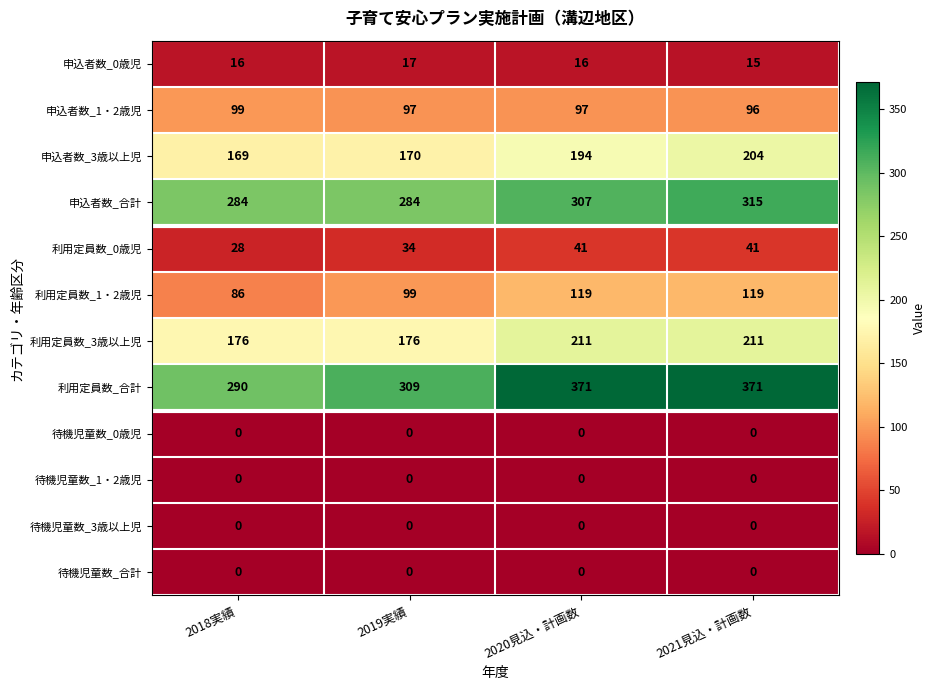

What is the approximate value of 利用定員数_1・2歳児 at 2020見込・計画数, to the nearest 10?

120